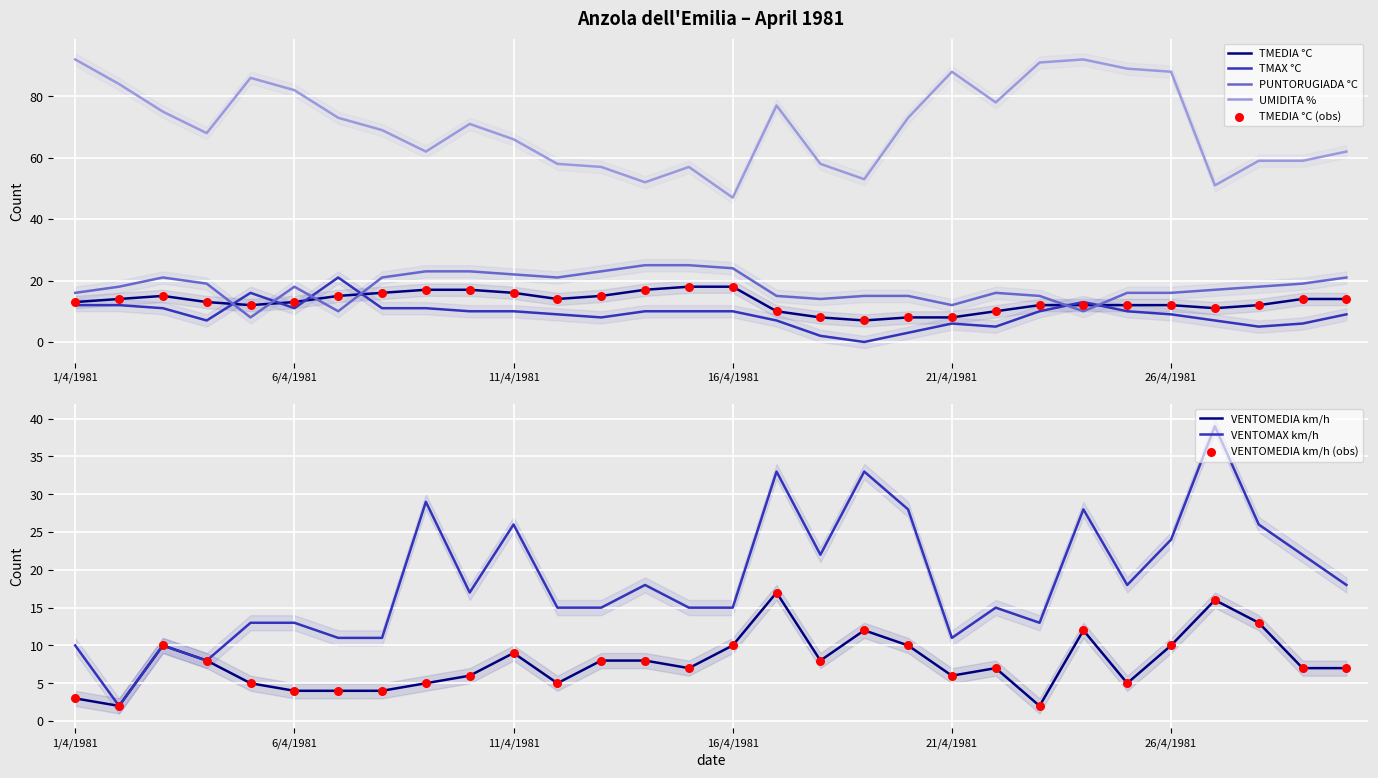

At which category is the sum across all series the highest?

24/4/1981